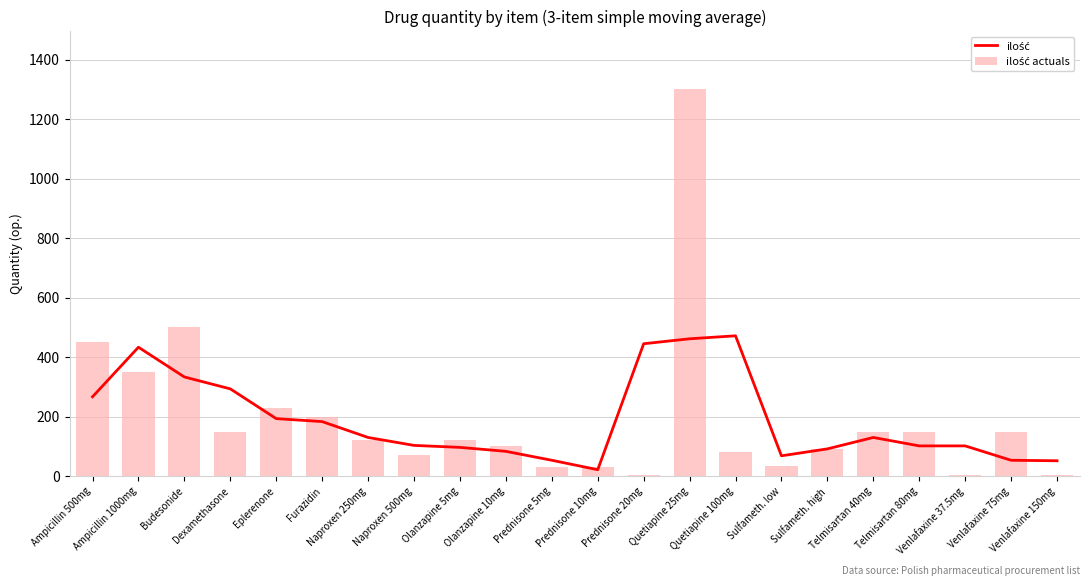

What are all the series names shown in the legend?

ilość, ilość actuals